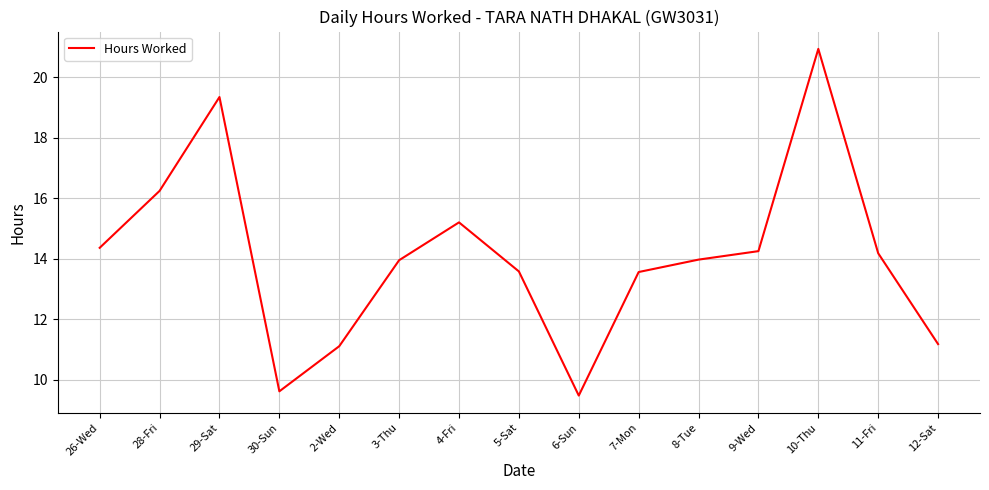

The value at 6-Sun is 6.0. True or false?

False